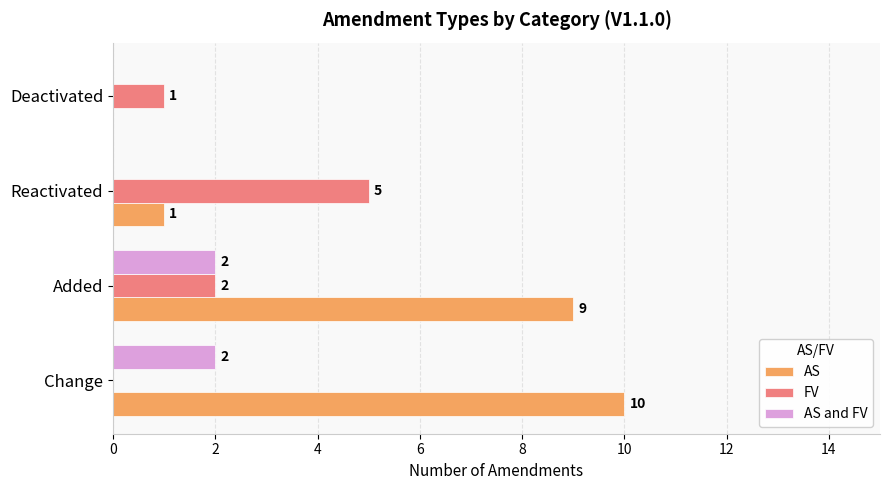

Is the value of AS at Added greater than the value of FV at Change?

Yes